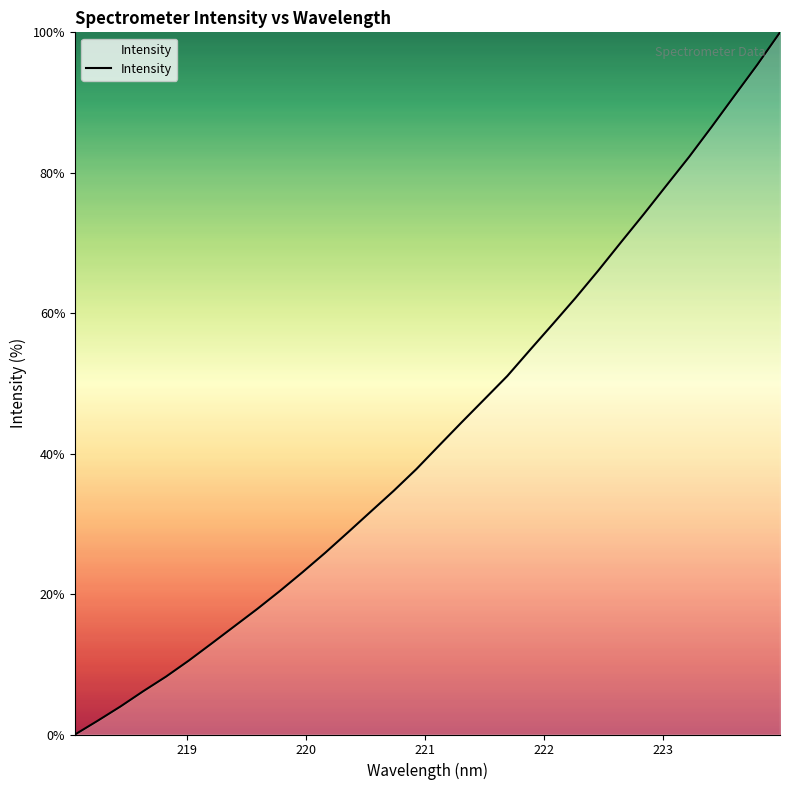

True or false: the data has more than 0 interior local peaks.

False